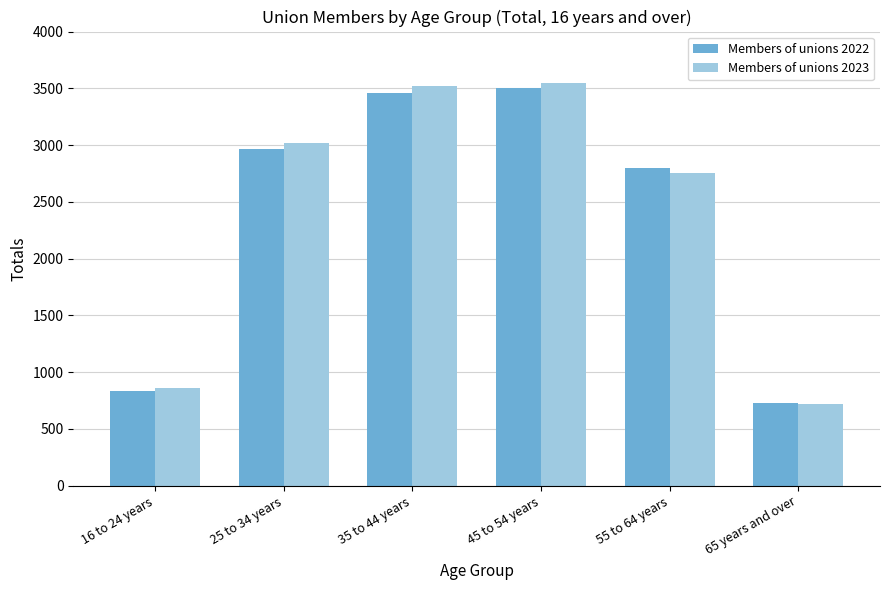

Where is Members of unions 2023 nearest to the value 2132?

55 to 64 years